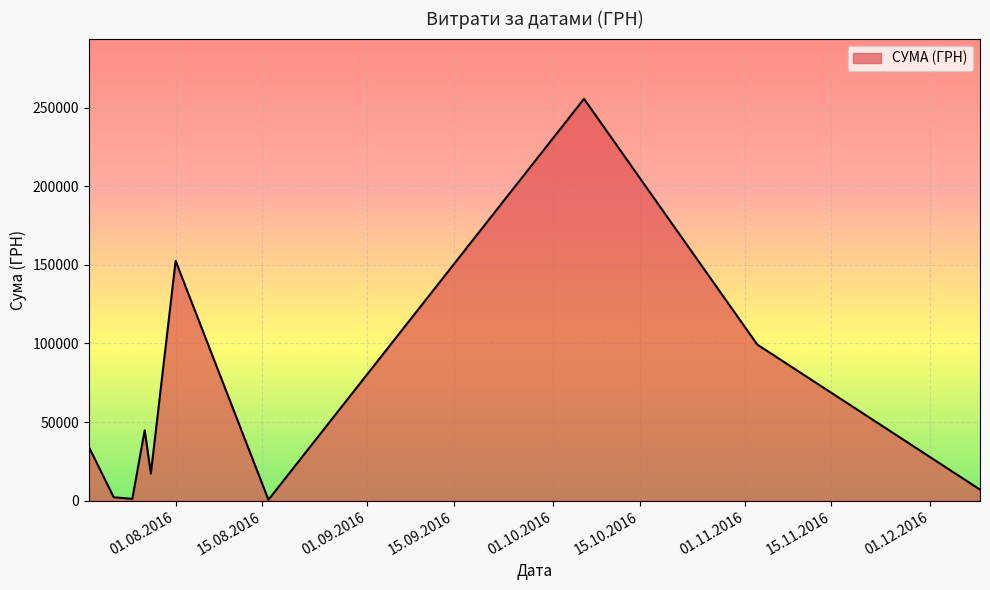

Reading right to left, list all the values displayed in this chart.

7080.0	99317.8	255550.2	600.0	152502.2	17307.0	44757.0	1197.0	2188.9	34009.0